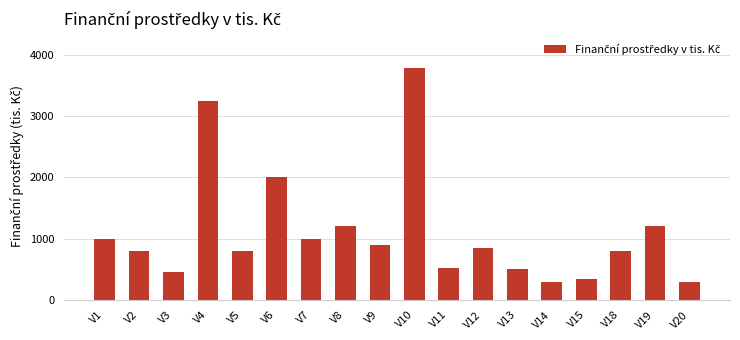

At which label is the value closest to 2044?

V6